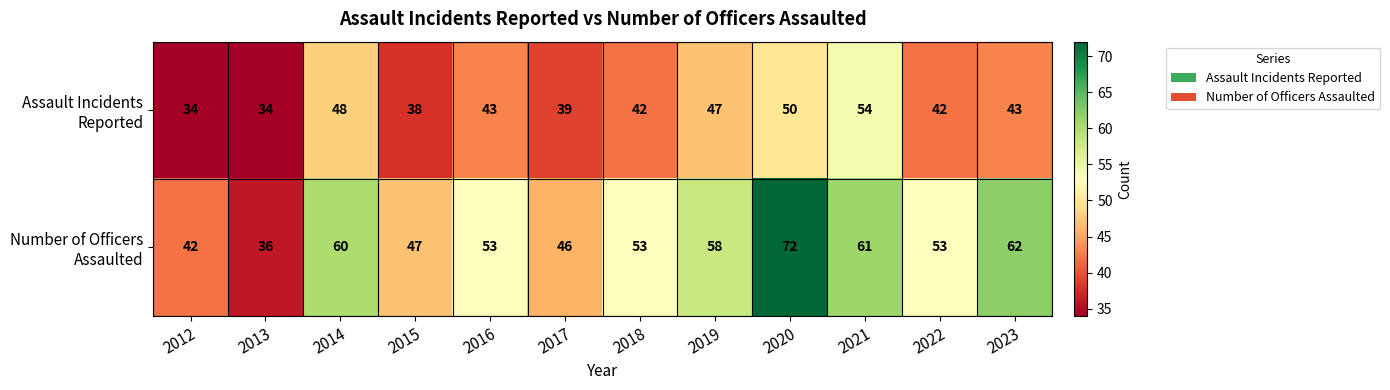

True or false: Assault Incidents Reported has a value of 47 at 2019.

True